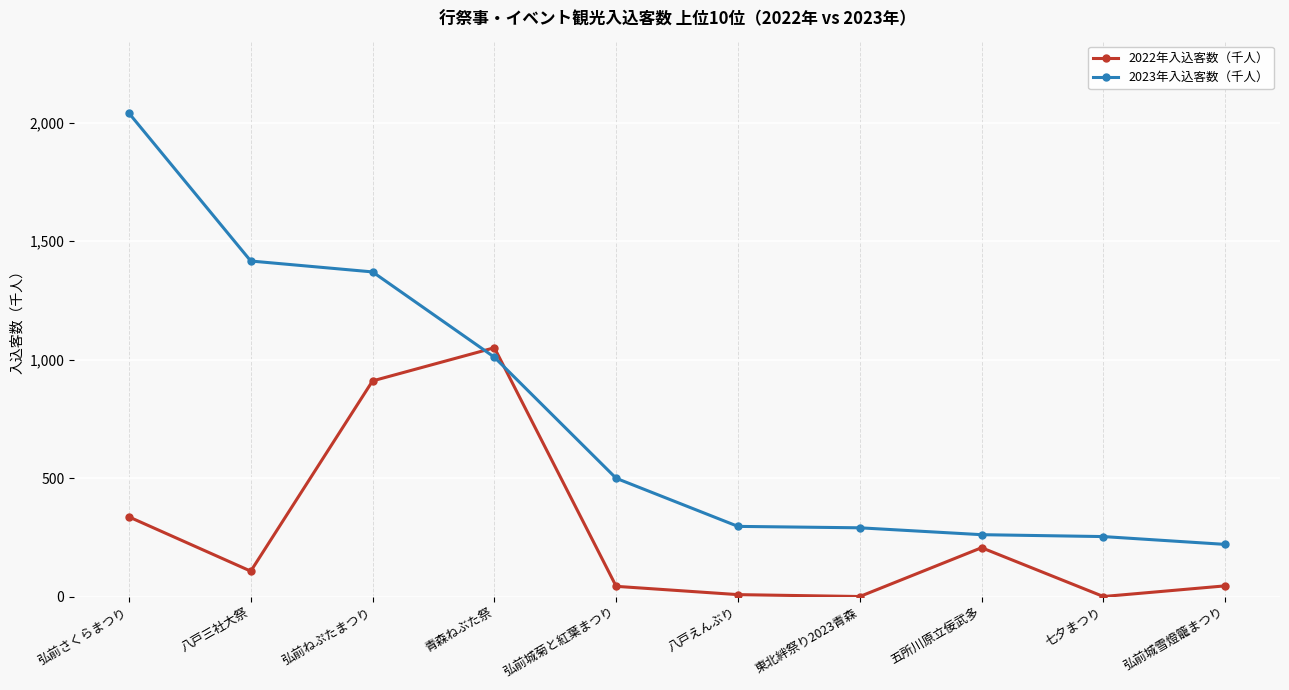

How many times do 2023年入込客数（千人） and 2022年入込客数（千人） cross each other?

2